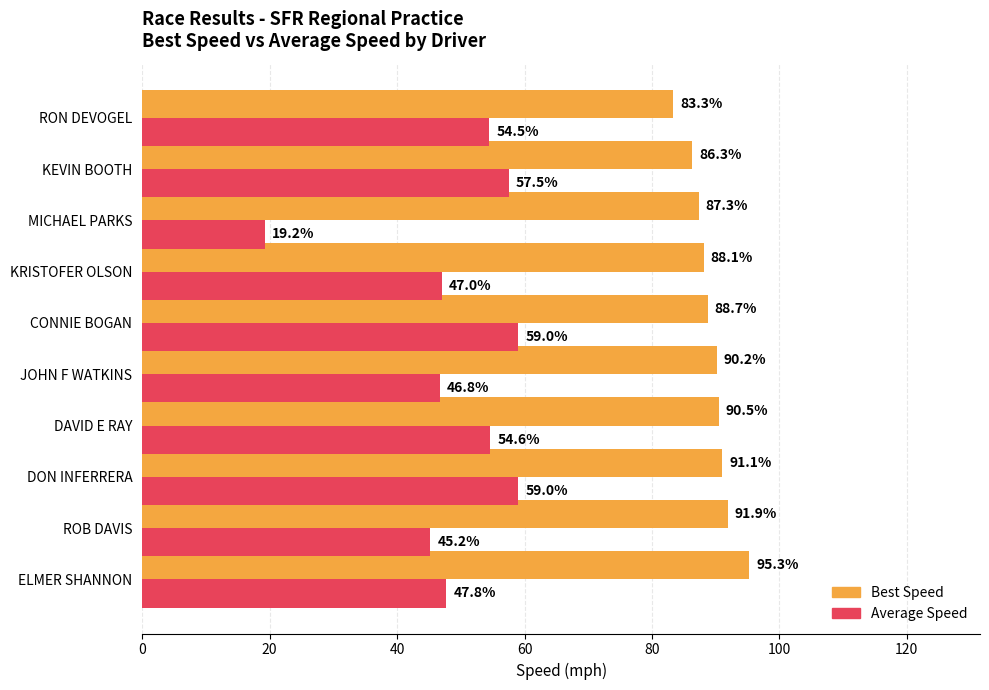

Rank the series at DAVID E RAY from highest to lowest value.

Best Speed, Average Speed